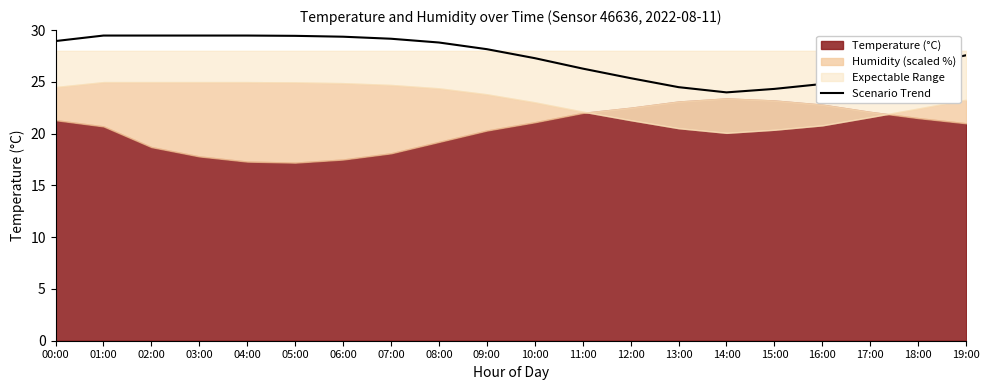

How many interior local valleys (lower than both neighbors) does the data have?

1